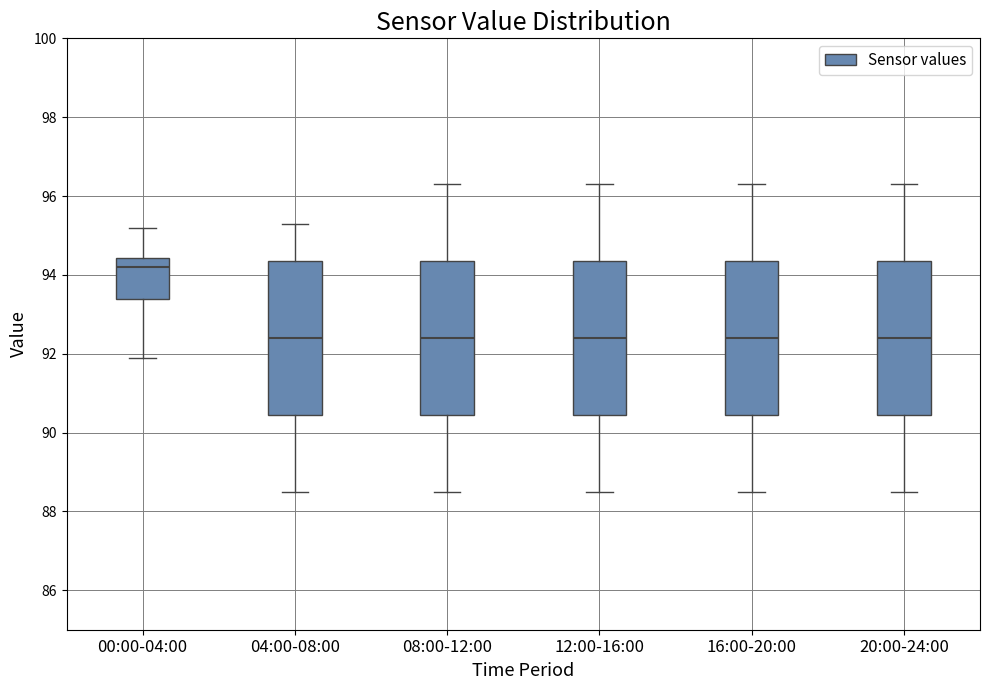

Which box's median line is the highest?

00:00-04:00